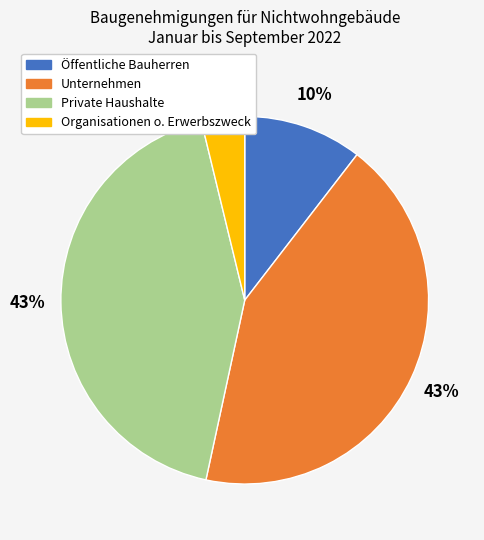

Does any single category account for the majority?

No